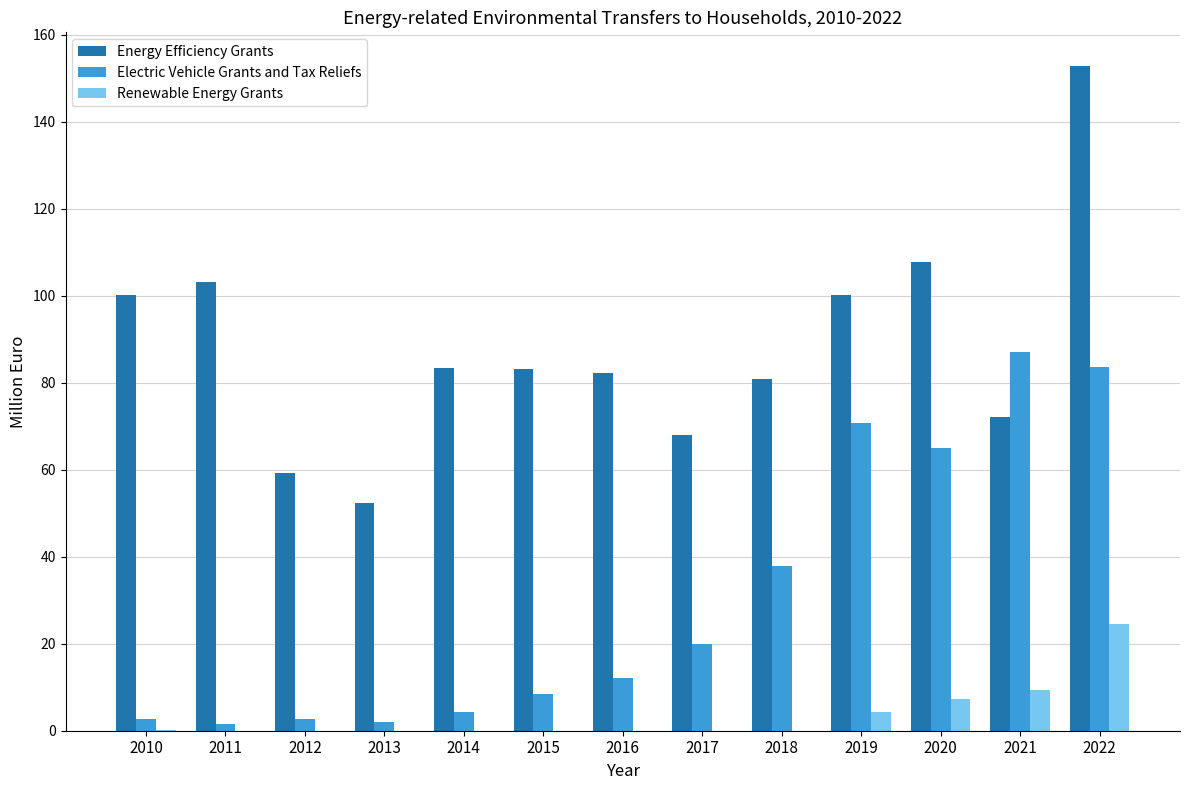

What are all the series names shown in the legend?

Energy Efficiency Grants, Electric Vehicle Grants and Tax Reliefs, Renewable Energy Grants